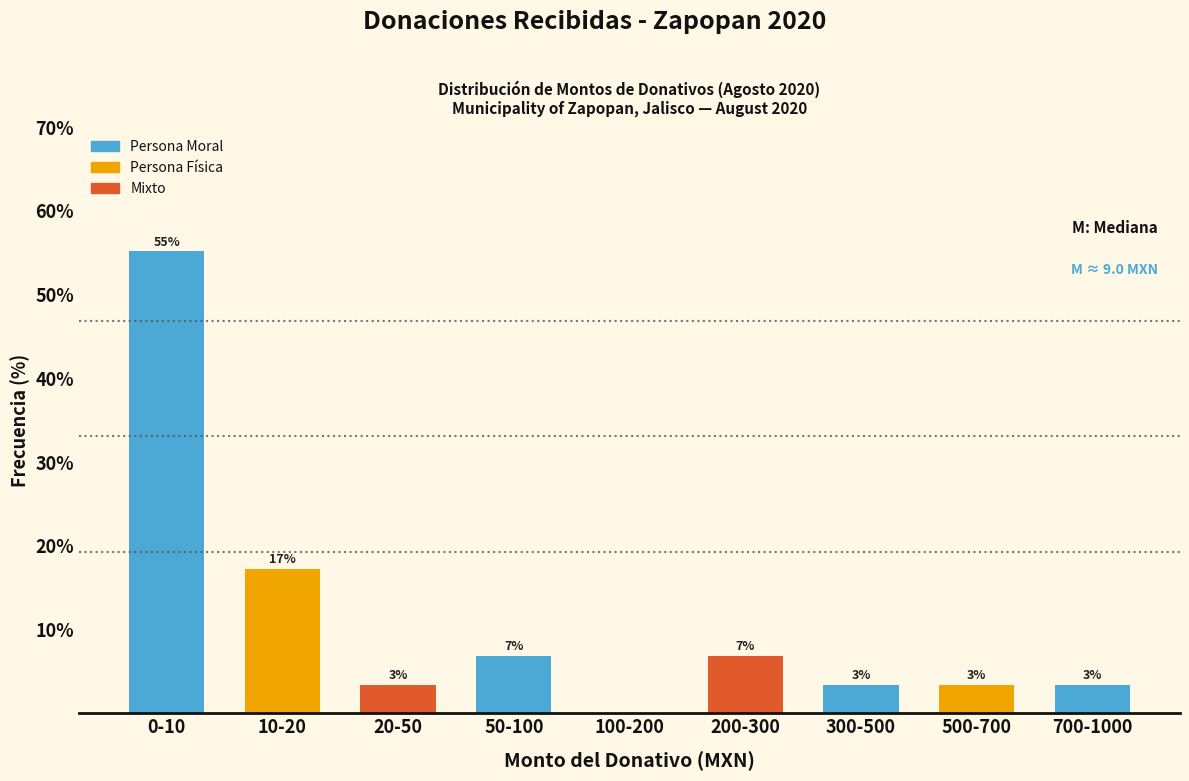

Are the bars horizontal?

No